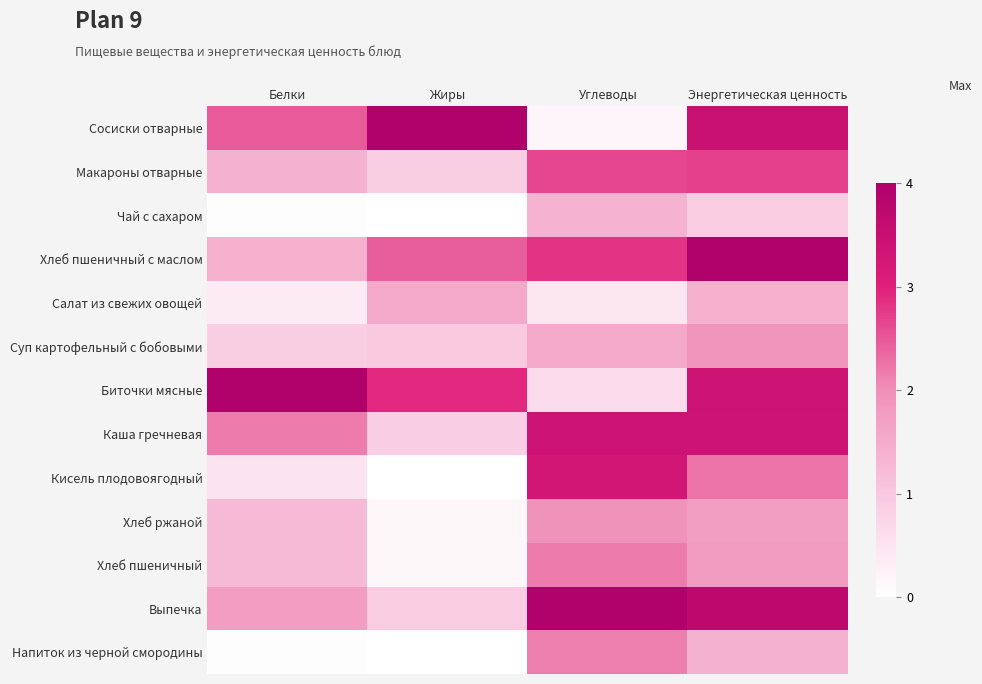

What is the maximum value shown in the chart?

4.0